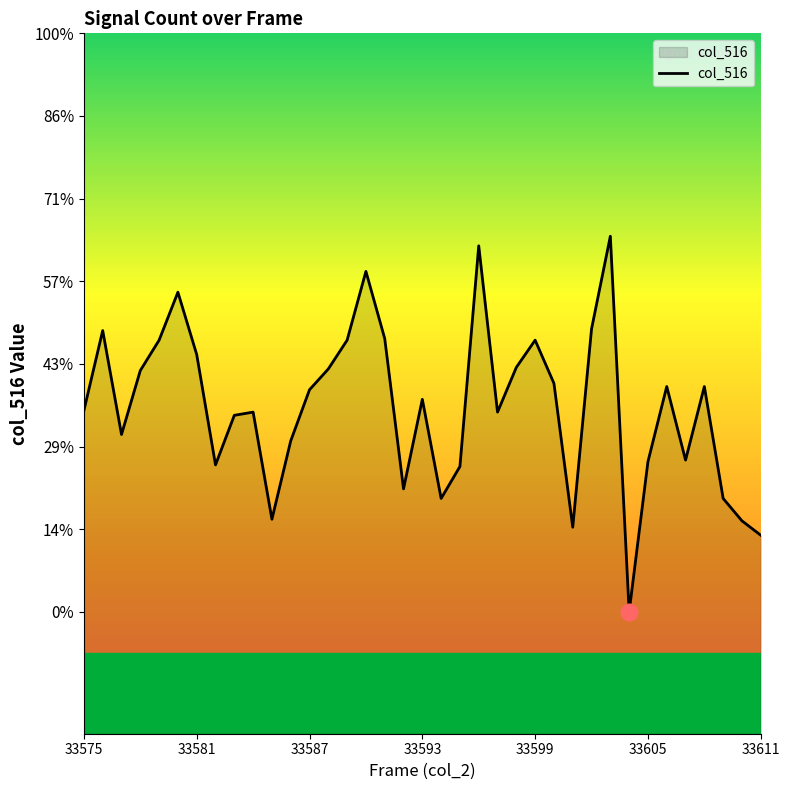

How many interior local valleys (lower than both neighbors) does the data have?

9